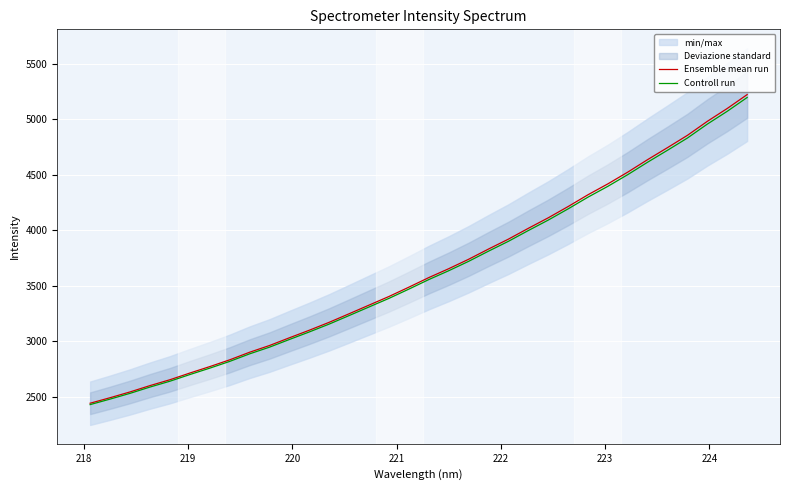

What is the minimum value for Ensemble mean run?

2444.0